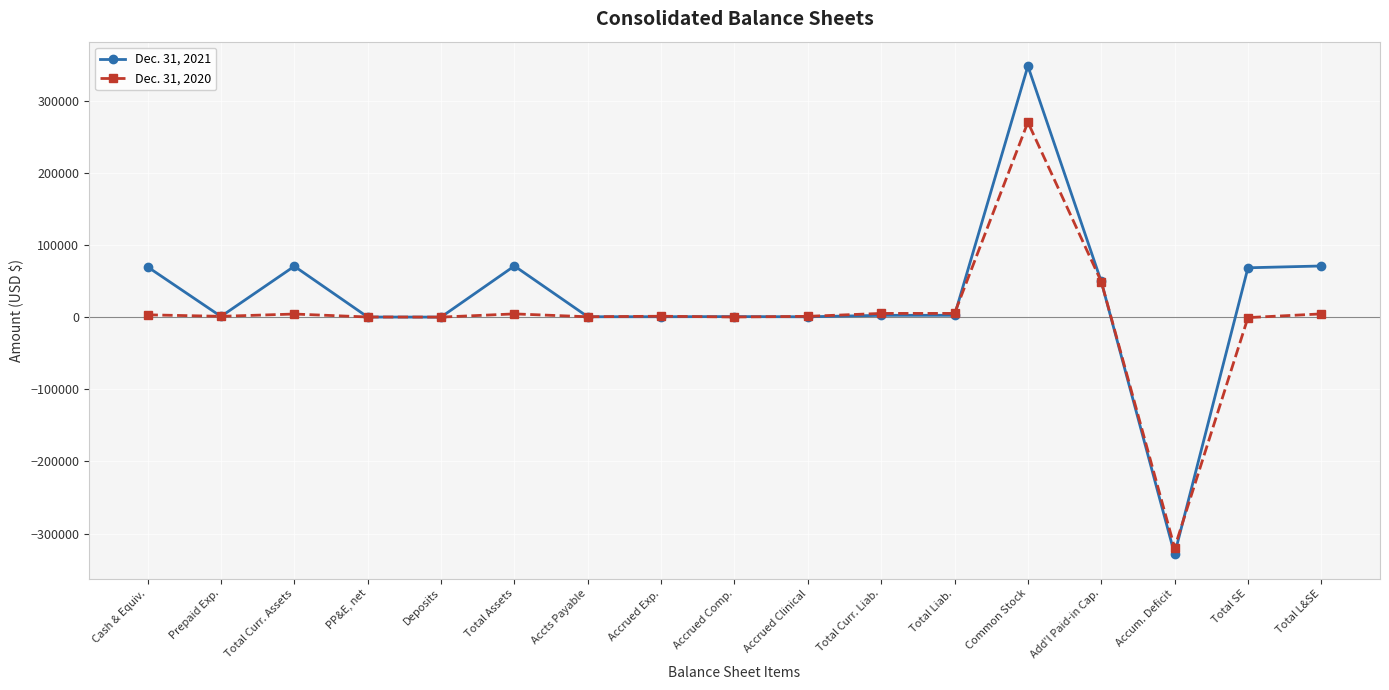

Count the number of categories in the chart.

17